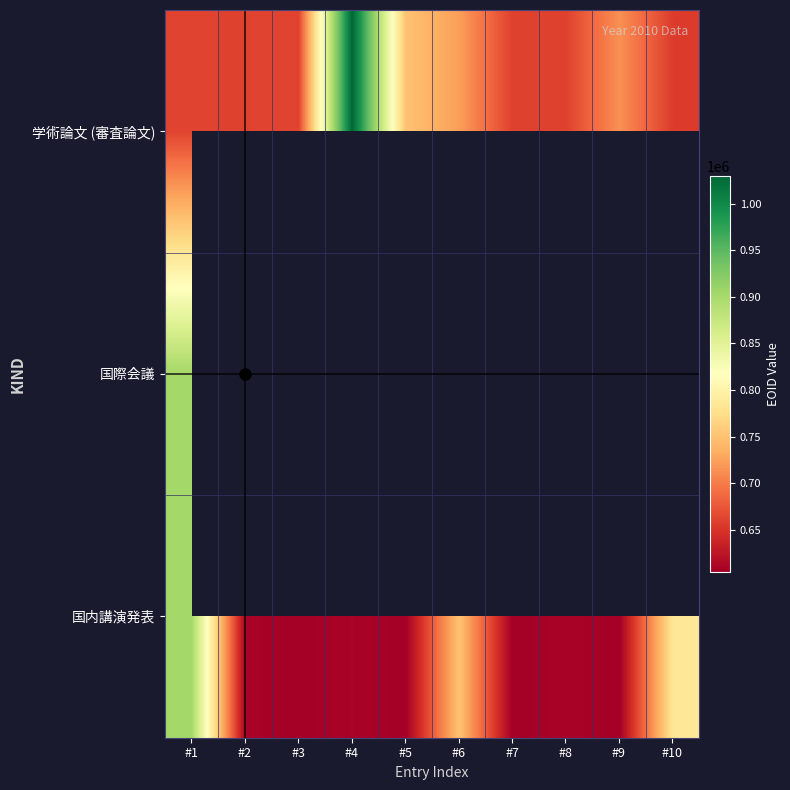

At which label is 国内講演発表 closest to 753541?

#6